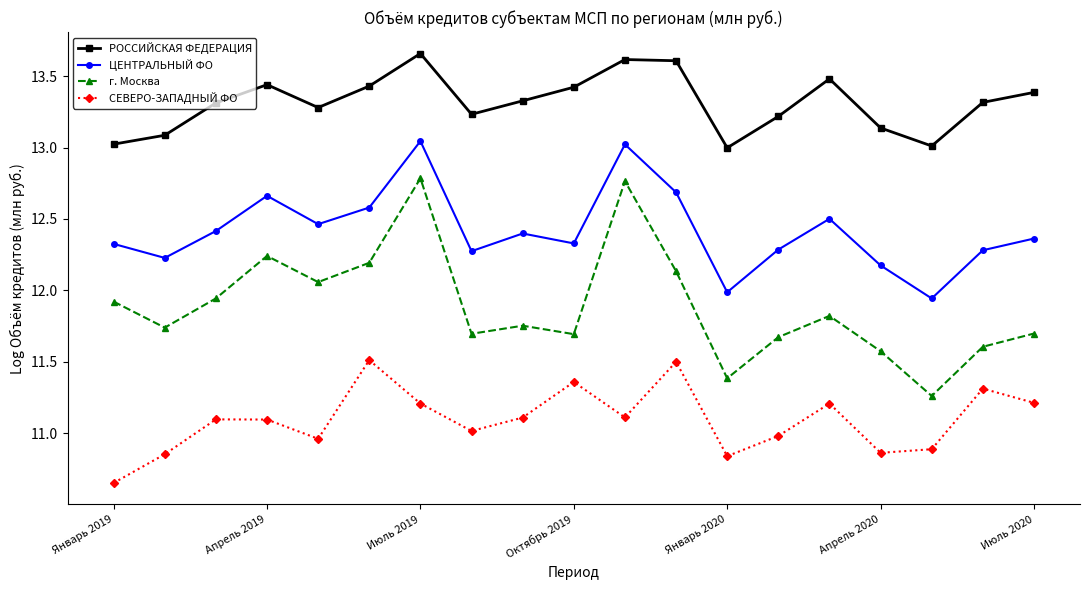

Which series has the largest total across all categories?

РОССИЙСКАЯ ФЕДЕРАЦИЯ